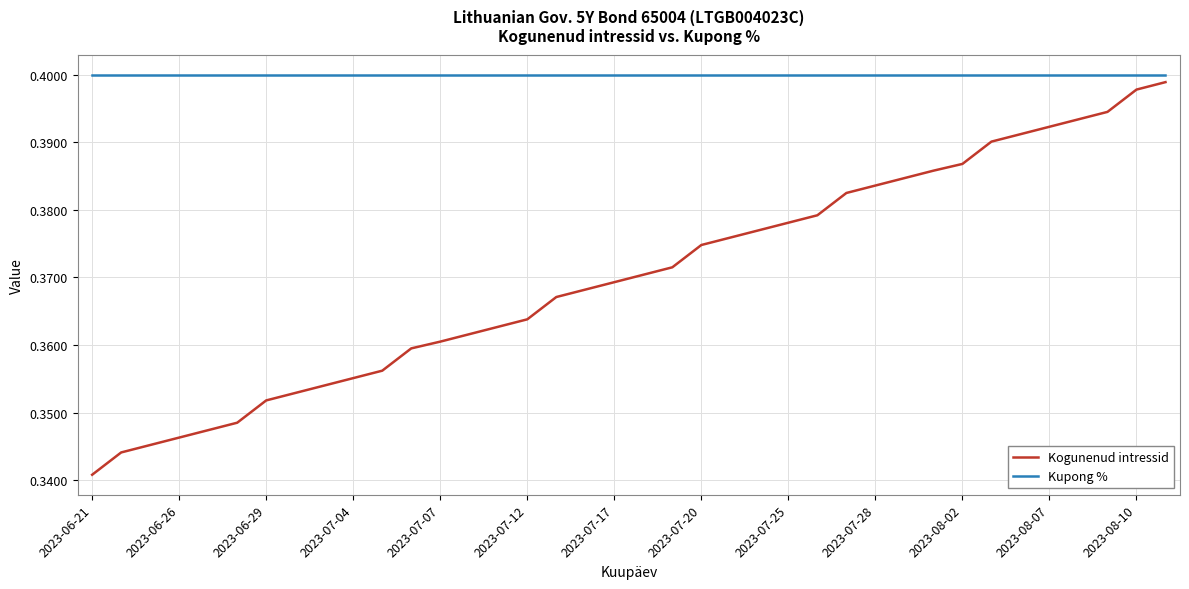

What are all the series names shown in the legend?

Kogunenud intressid, Kupong %